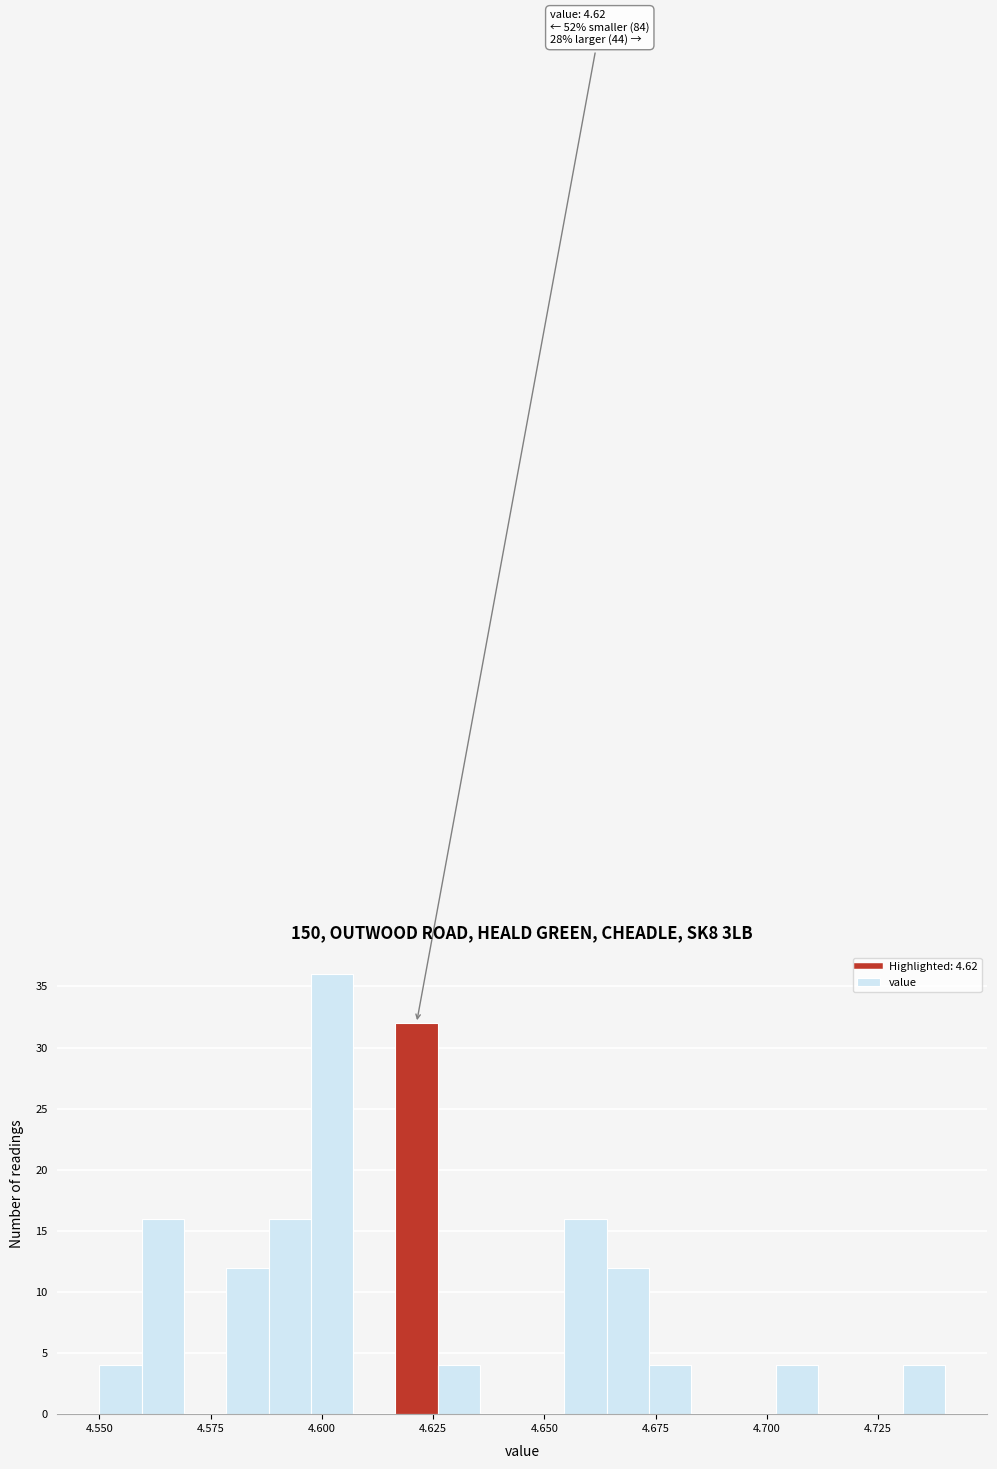

Read against the x-axis, roughly where is the centre of the tallest bar?

4.600